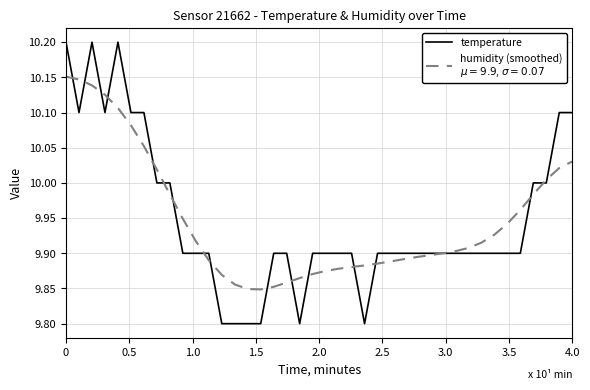

How many lines are shown in the chart?

2